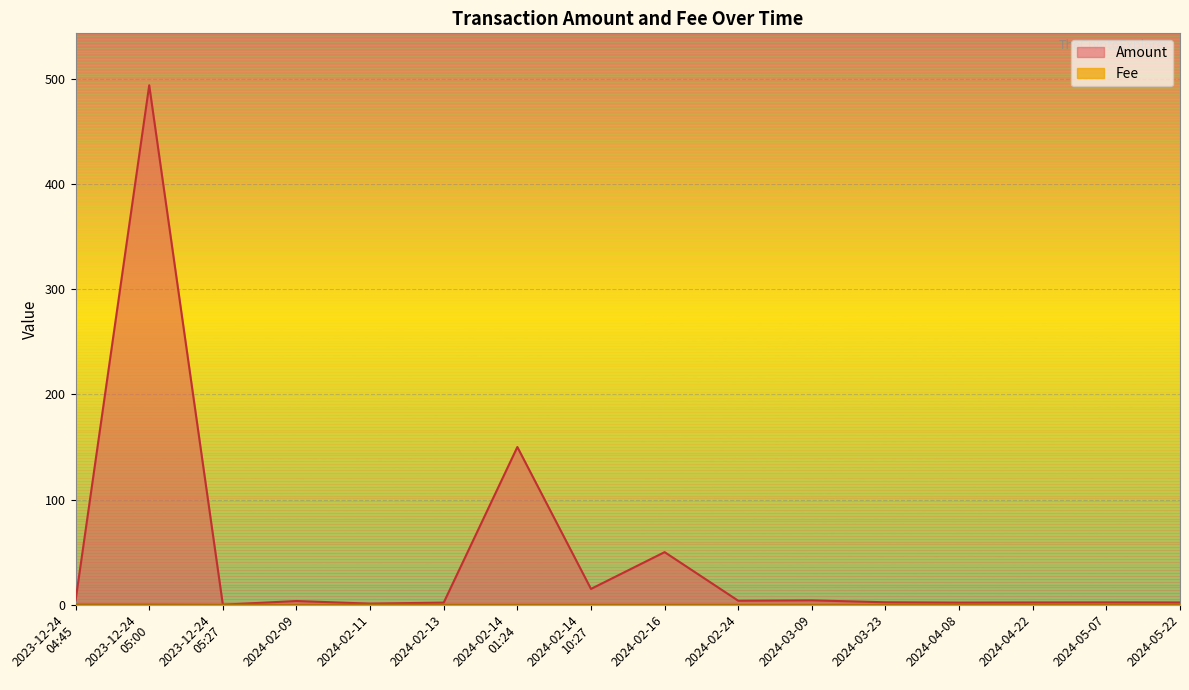

Reading left to right, what are all the values shown in this chart?

Amount: 2023-12-24
04:45=4.1	2023-12-24
05:00=494.1	2023-12-24
05:27=0.0	2024-02-09=3.5	2024-02-11=1.0	2024-02-13=2.0	2024-02-14
01:24=150.0	2024-02-14
10:27=15.0	2024-02-16=50.0	2024-02-24=3.8	2024-03-09=4.1	2024-03-23=2.3	2024-04-08=2.0	2024-04-22=2.1	2024-05-07=2.2	2024-05-22=2.1
Fee: 2023-12-24
04:45=0.3	2023-12-24
05:00=0.3	2023-12-24
05:27=0.0	2024-02-09=0.0	2024-02-11=0.0	2024-02-13=0.0	2024-02-14
01:24=0.0	2024-02-14
10:27=0.0	2024-02-16=0.0	2024-02-24=0.0	2024-03-09=0.0	2024-03-23=0.0	2024-04-08=0.0	2024-04-22=0.0	2024-05-07=0.0	2024-05-22=0.0